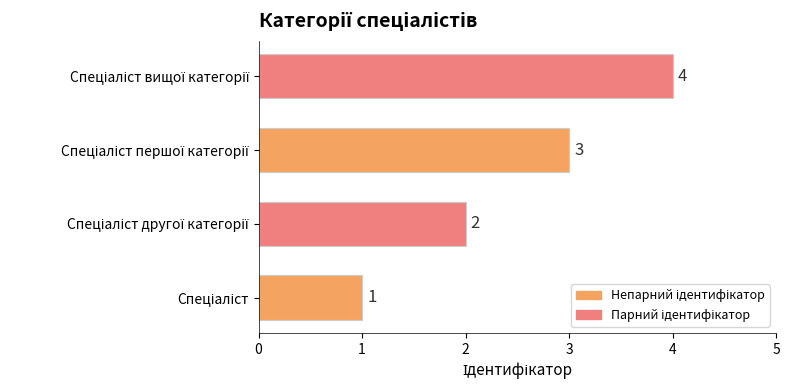

What is the sum of all values?

10